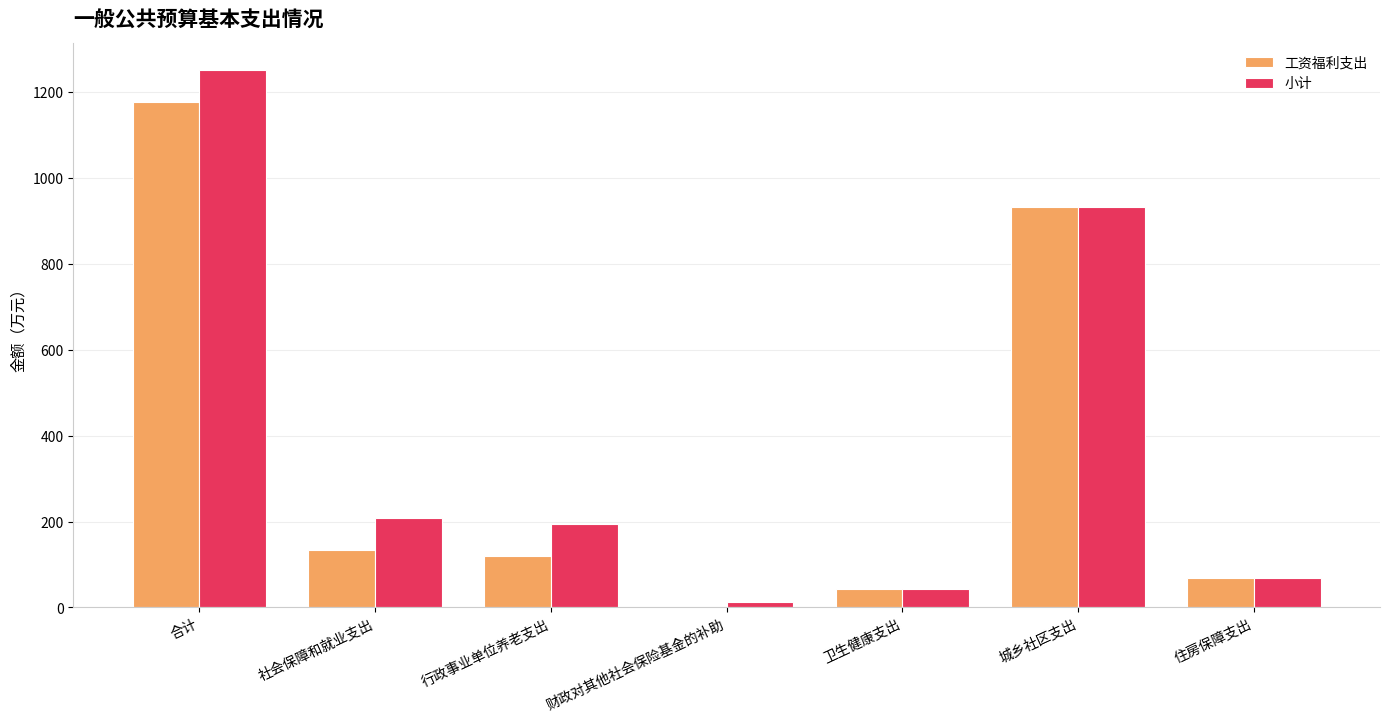

What is the sum of the 工资福利支出 values at 住房保障支出 and 城乡社区支出?

1001.5